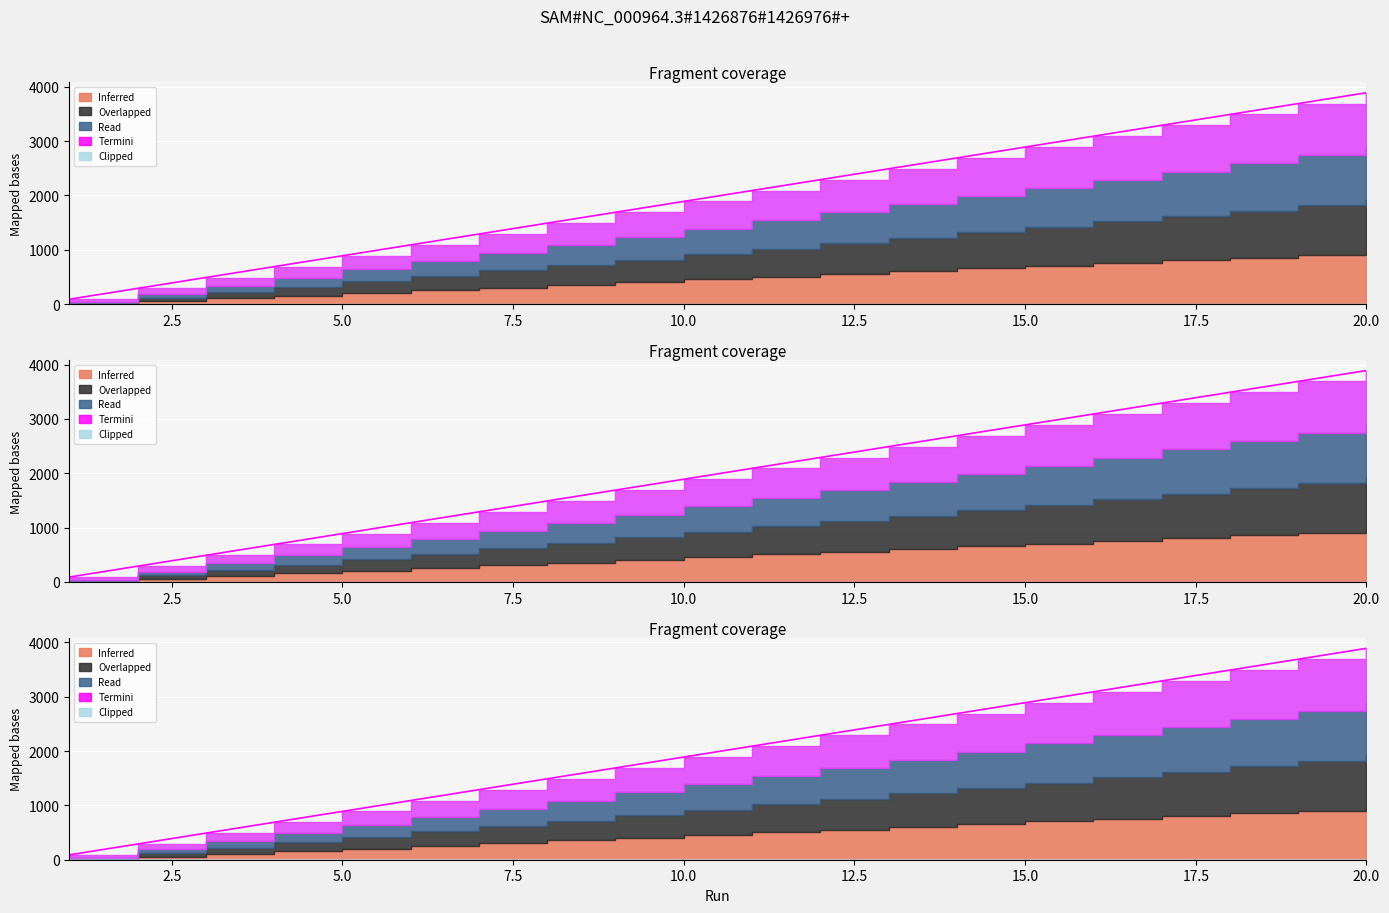

Reading right to left, transcribe all the data shown in this chart.

3889	3689	3489	3289	3089	2889	2689	2489	2289	2089	1889	1689	1489	1289	1089	889	689	489	289	89